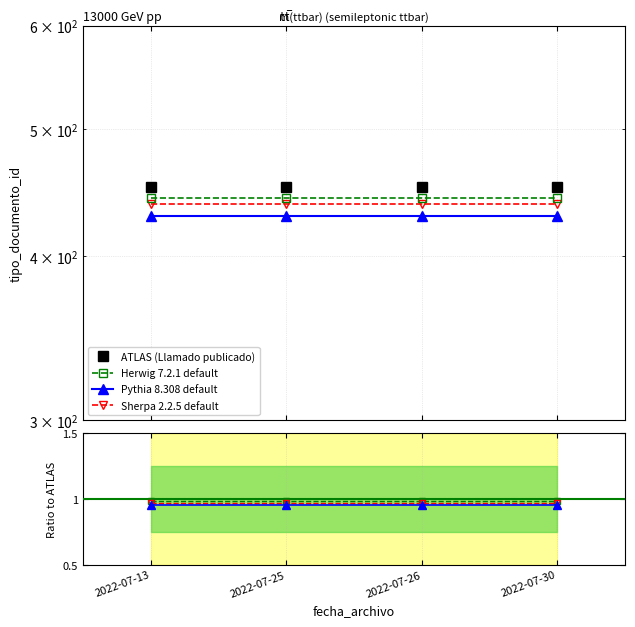

What is the difference between the highest and lowest values at 2022-07-13?

451.1